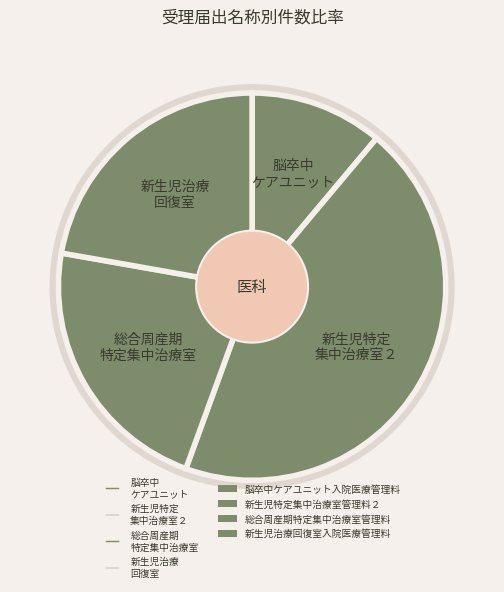

True or false: 新生児治療 回復室 accounts for 11% of the total.

False